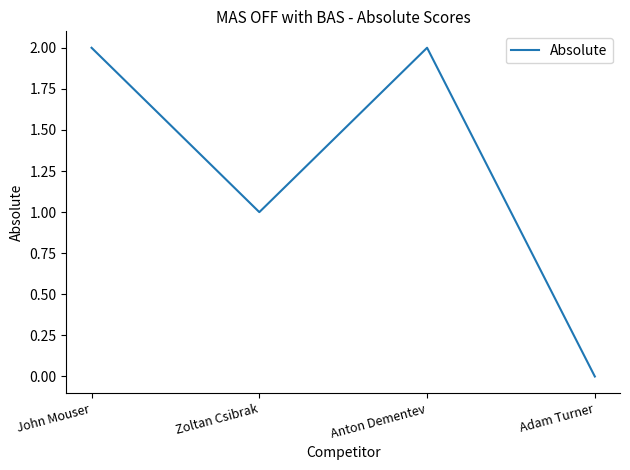

What is the difference between the second highest and minimum values?

2